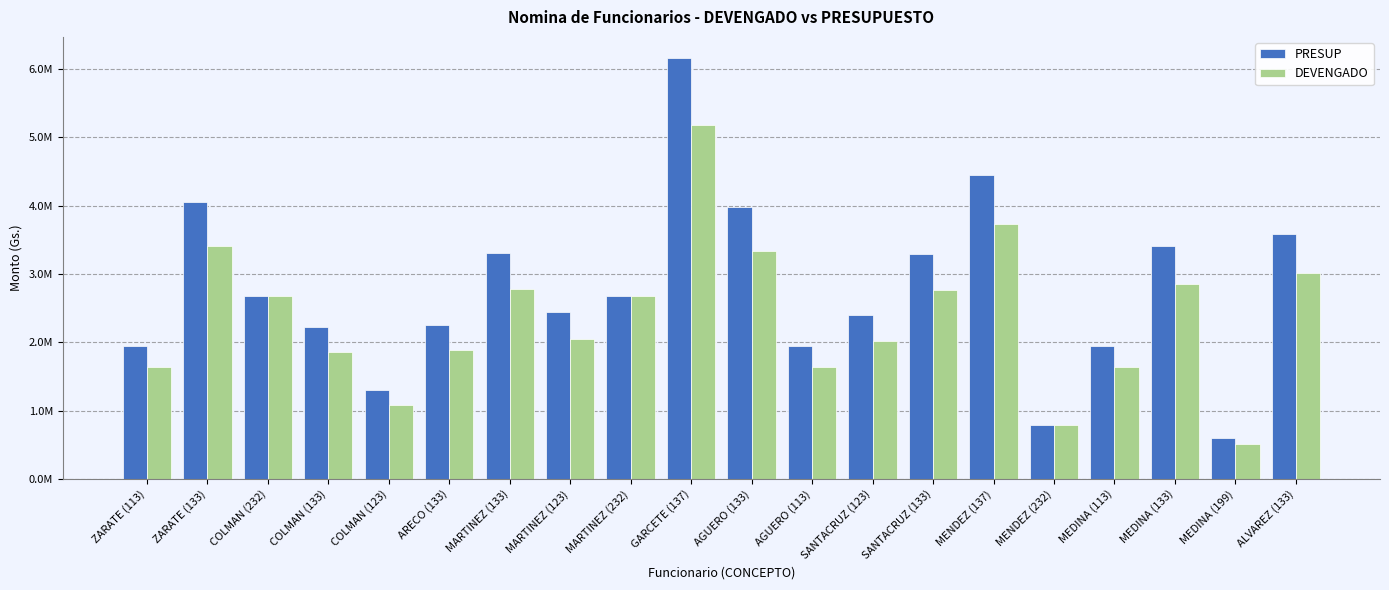

Is it true that DEVENGADO equals 1637076 at MEDINA (113)?

True